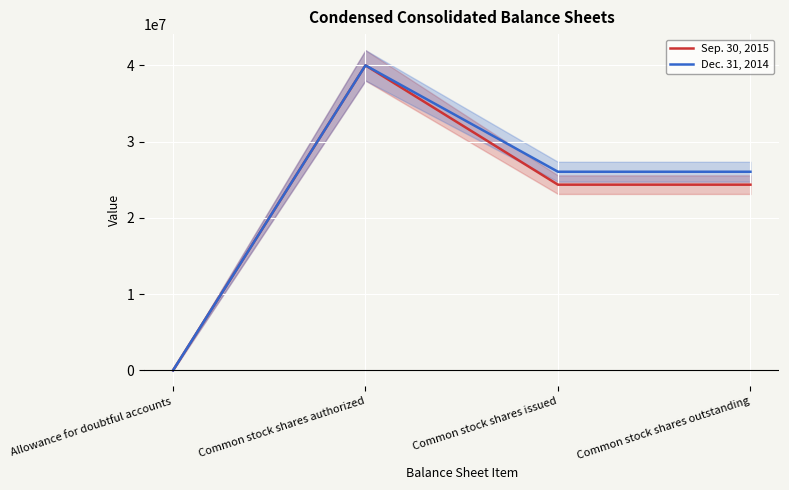

In Dec. 31, 2014, how many points are higher than both neighbors (excluding endpoints)?

1